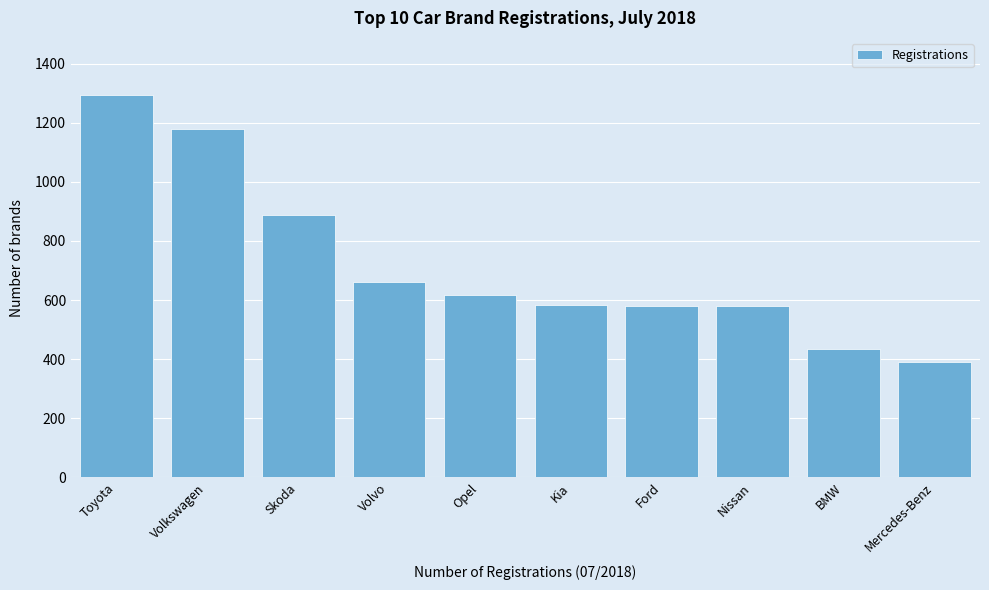

What is the label of the 6th bar from the right?

Opel